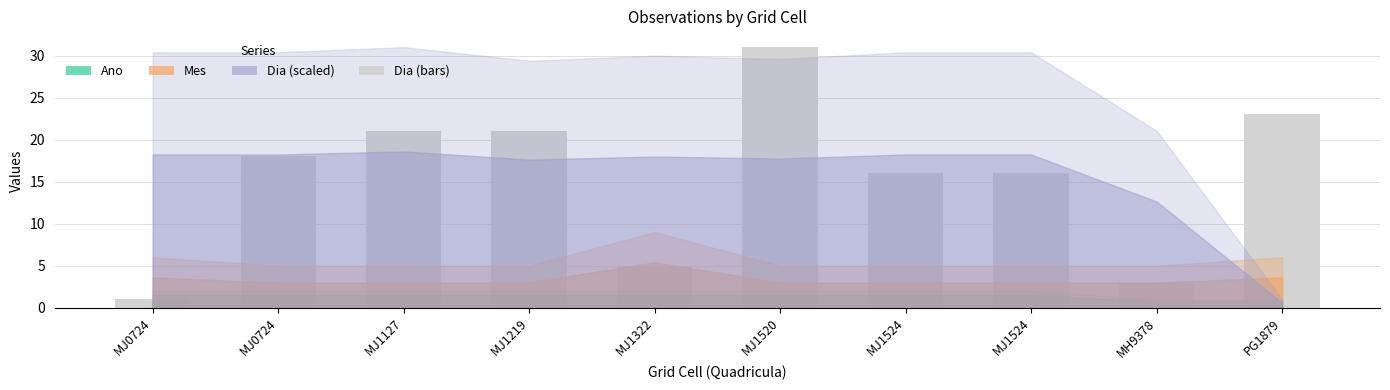

What is the label of the 7th bar from the left?

MJ1524